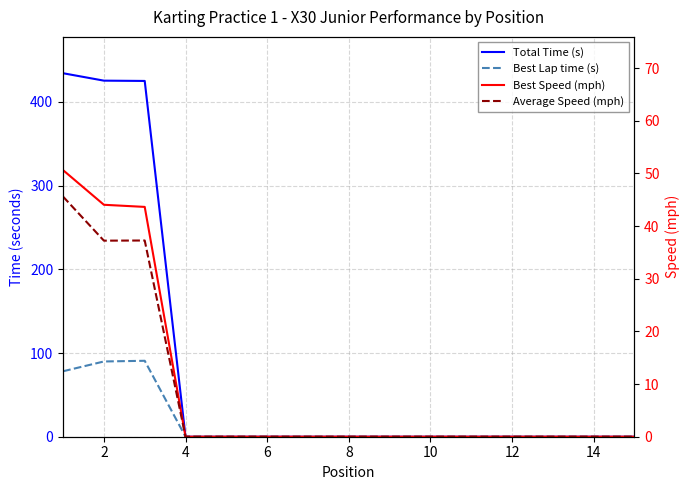

Where is Average Speed (mph) nearest to the value 22?

2